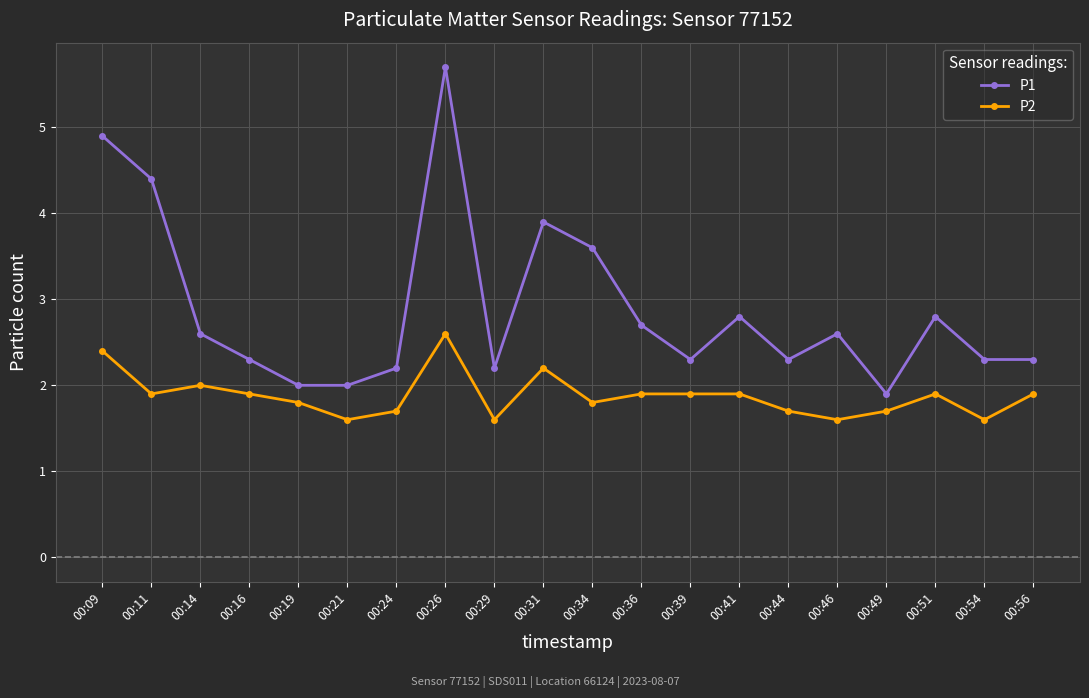

At how many categories does at least one series exceed 3?

5